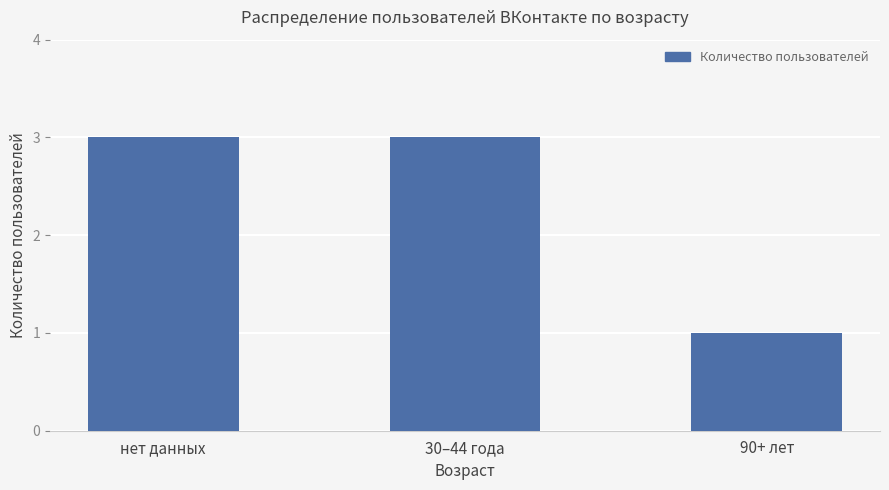

What is the difference between the maximum and minimum values?

2